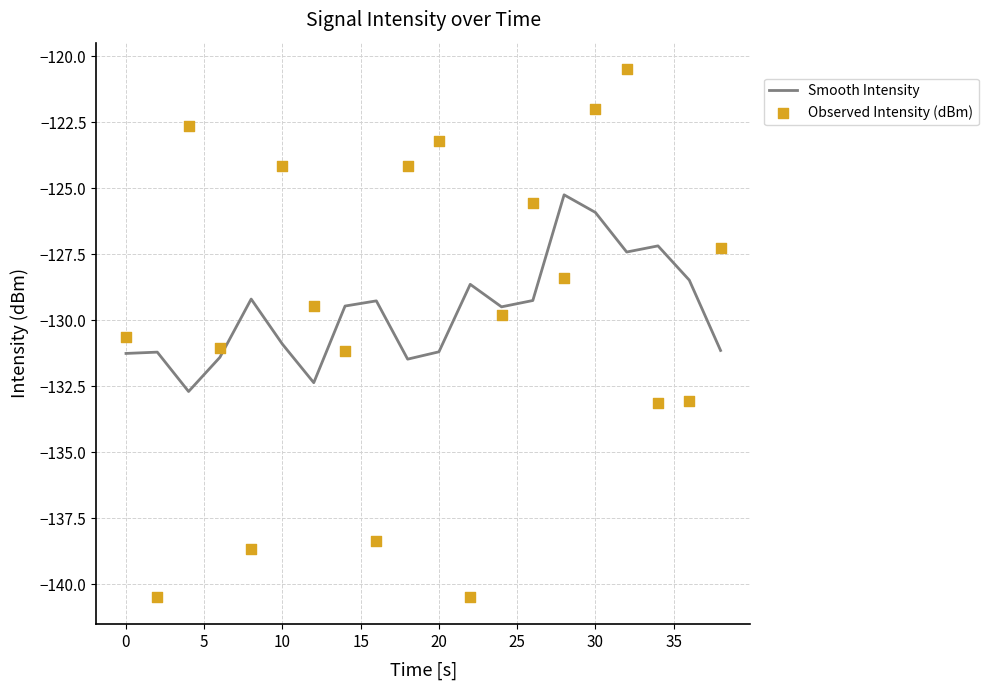

Which series contains the highest Y value?

Observed Intensity (dBm)